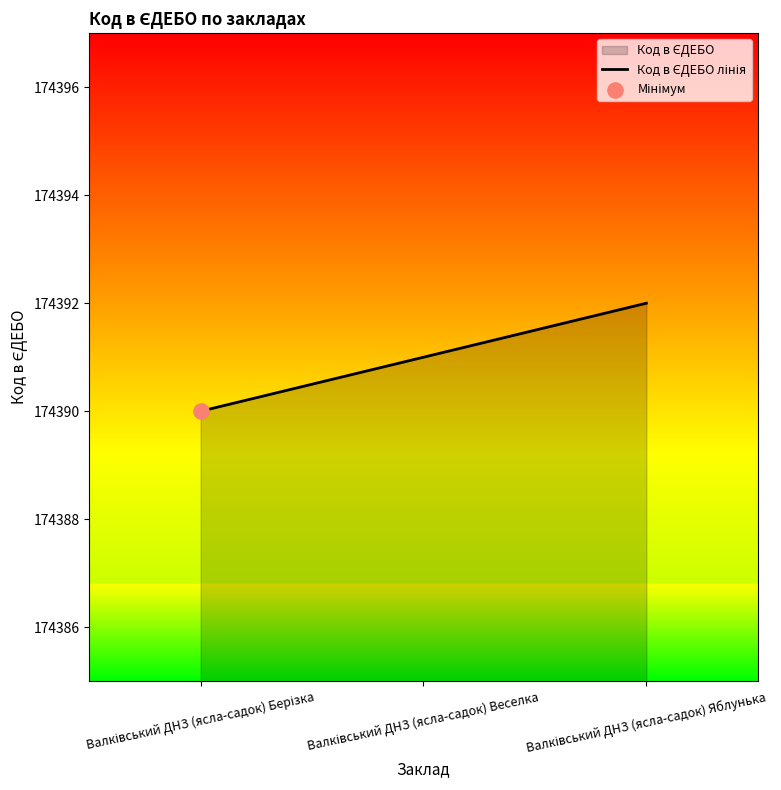

Between Валківський ДНЗ (ясла-садок) Веселка and Валківський ДНЗ (ясла-садок) Берізка, which is larger?

Валківський ДНЗ (ясла-садок) Веселка